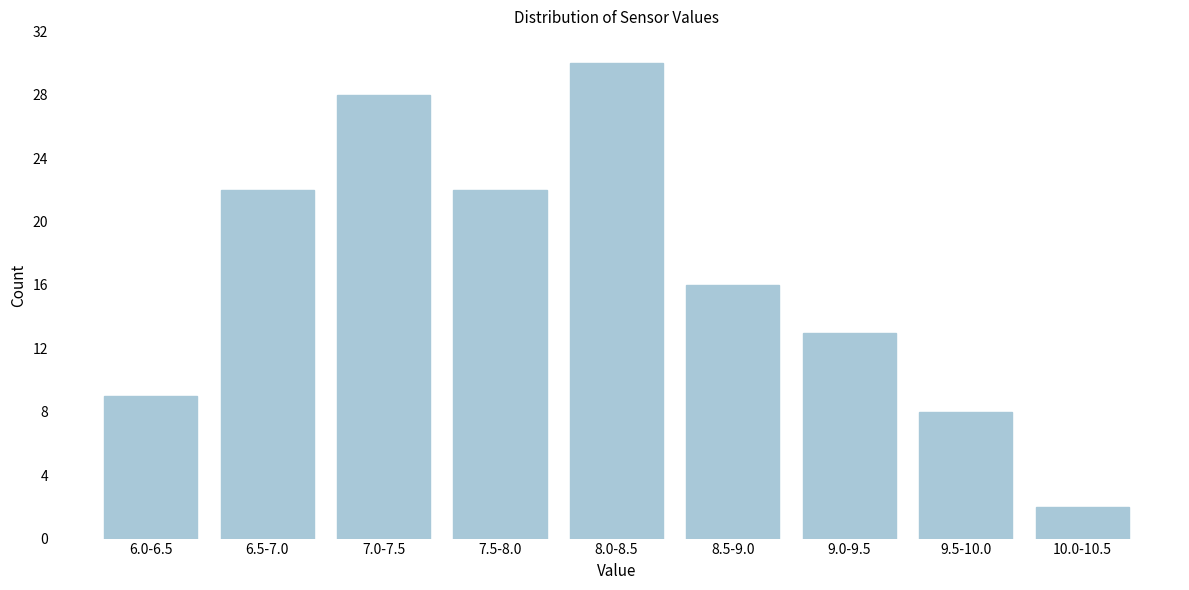

Reading left to right, extract all data points from this chart.

6.0-6.5=9	6.5-7.0=22	7.0-7.5=28	7.5-8.0=22	8.0-8.5=30	8.5-9.0=16	9.0-9.5=13	9.5-10.0=8	10.0-10.5=2